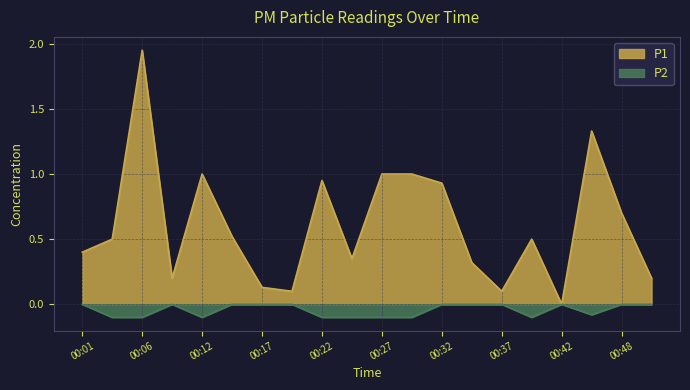

Between 00:09 and 00:45, which is larger?

00:45